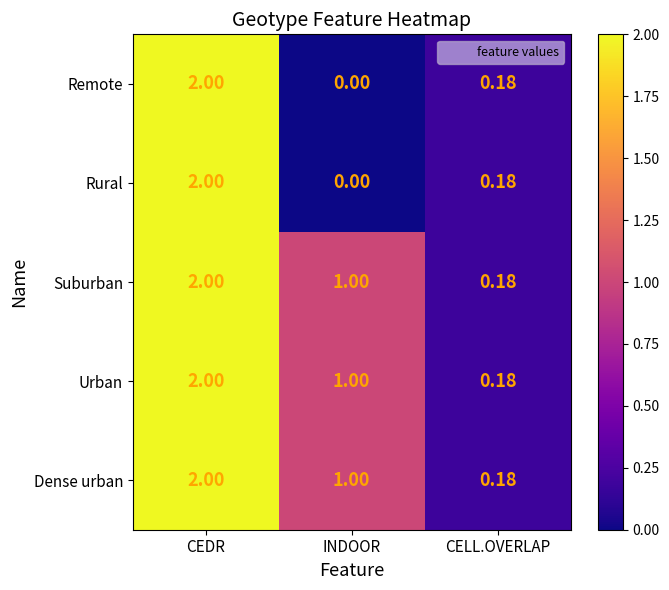

List the labels in order of Suburban value, smallest first.

CELL.OVERLAP, INDOOR, CEDR